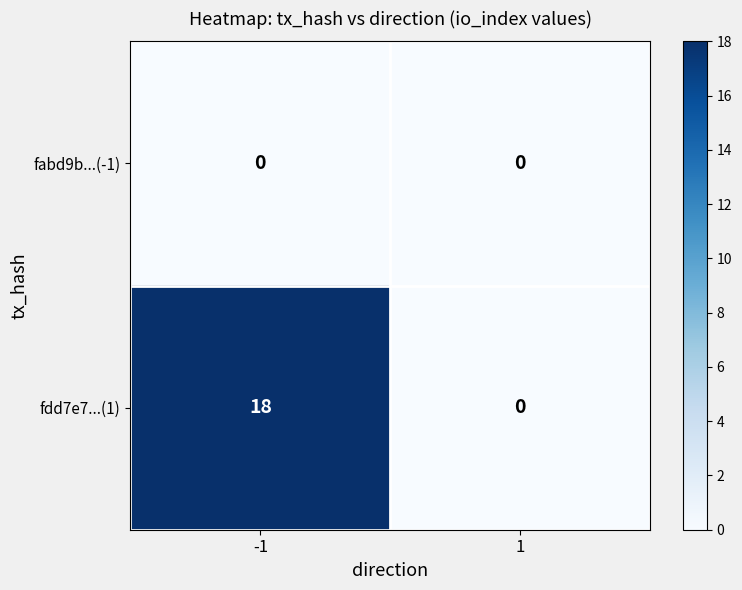

Reading left to right, what are all the values shown in this chart?

fabd9b...(-1): -1=0	1=0
fdd7e7...(1): -1=18	1=0